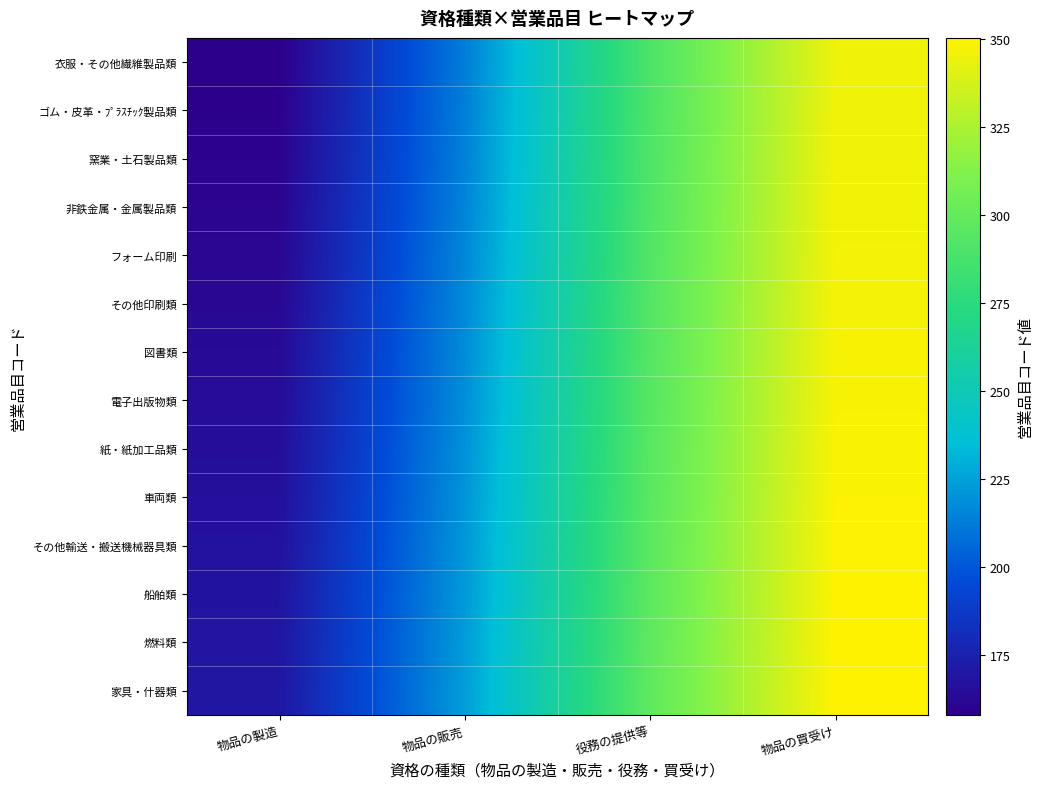

At which category does the chart reach its peak across all series?

物品の買受け